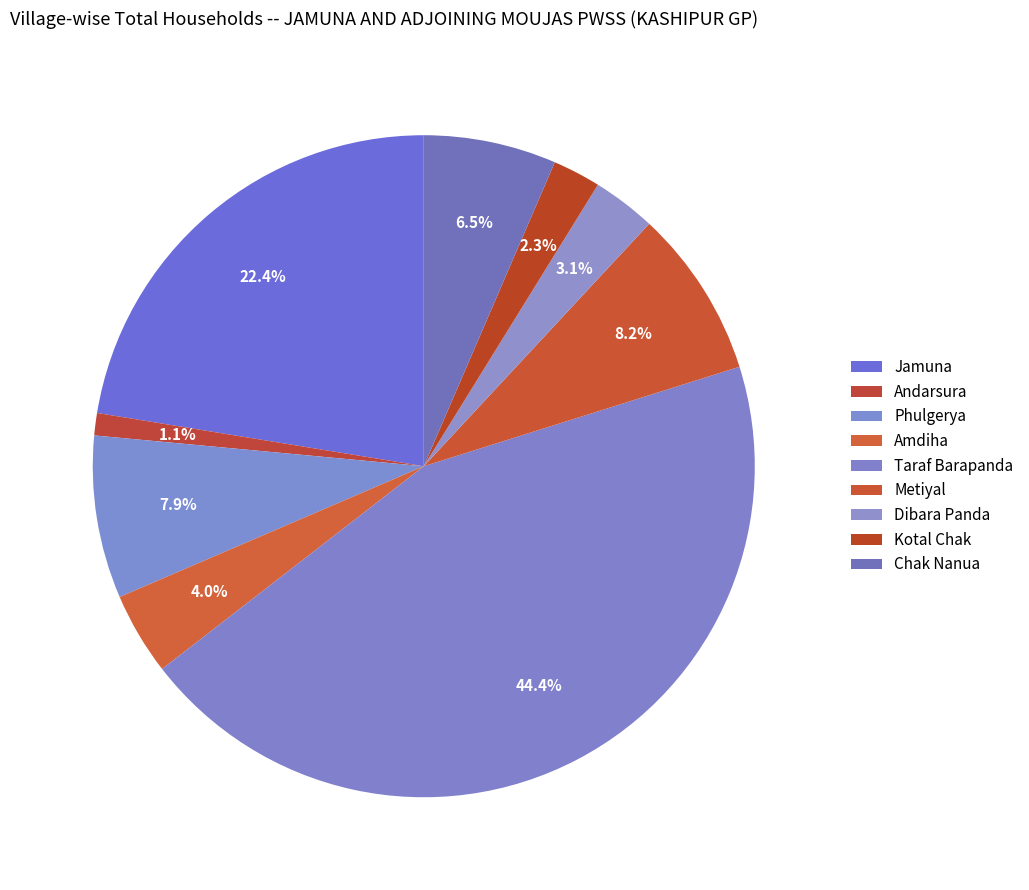

How many slices are in this pie chart?

9